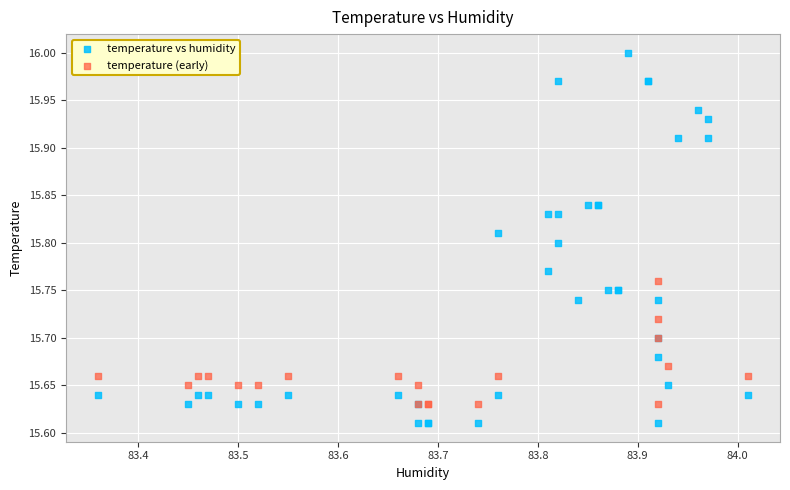

Which series reaches the minimum Y coordinate?

temperature vs humidity